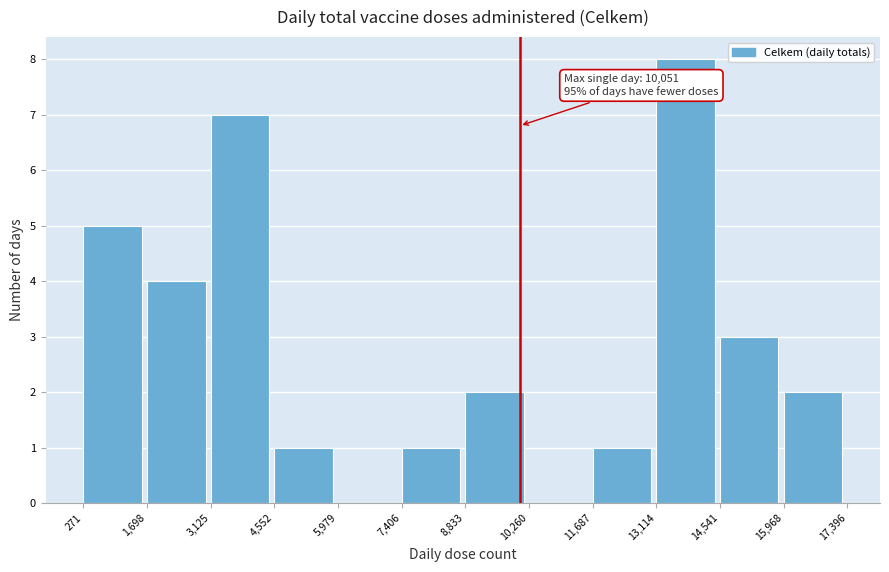

Over which range of the x-axis is the bar tallest?

13,114 to 14,541